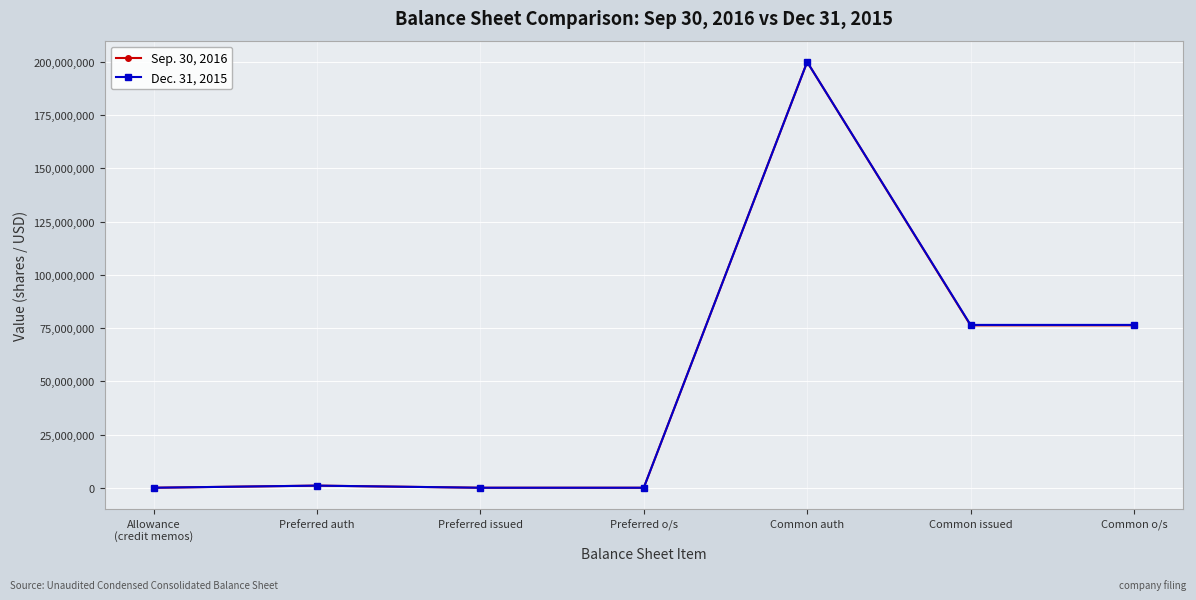

Does the chart display data point markers on the line(s)?

Yes